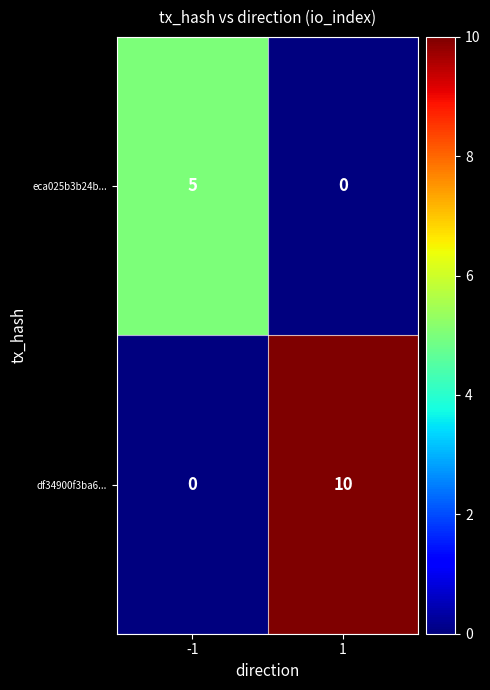

Between -1 and 1, which series saw the biggest shift?

df34900f3ba6...